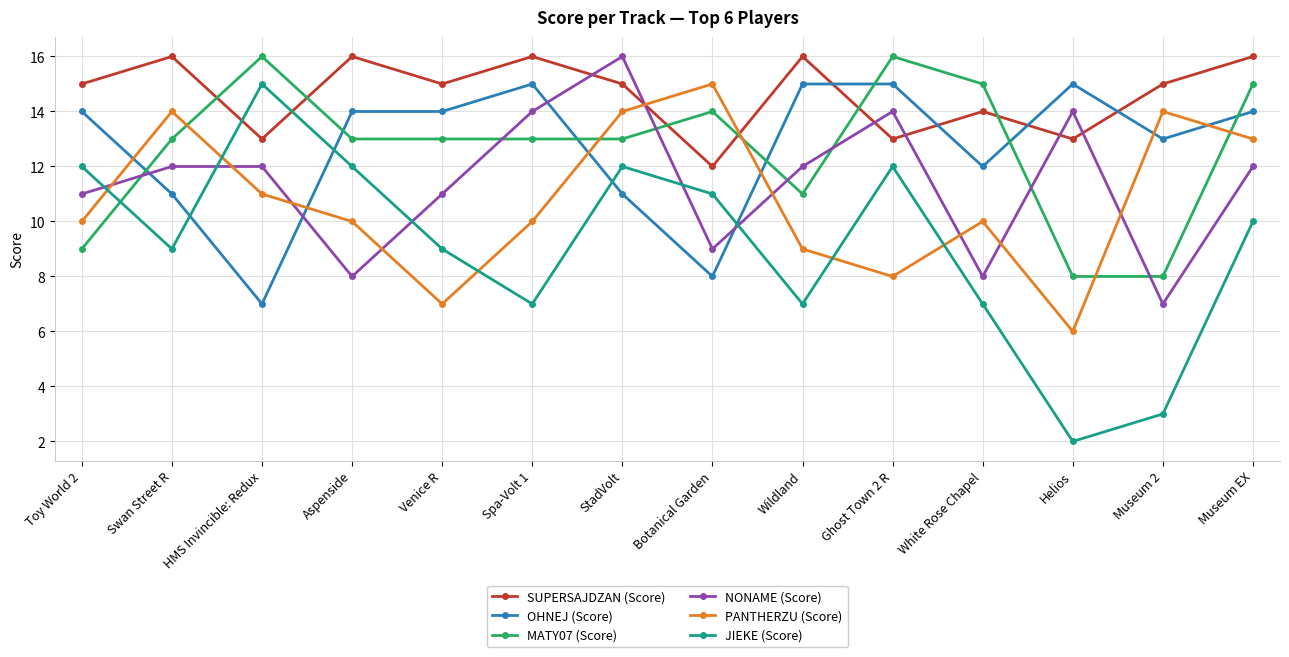

Count the NONAME (Score) values in the range 9 to 14.

10